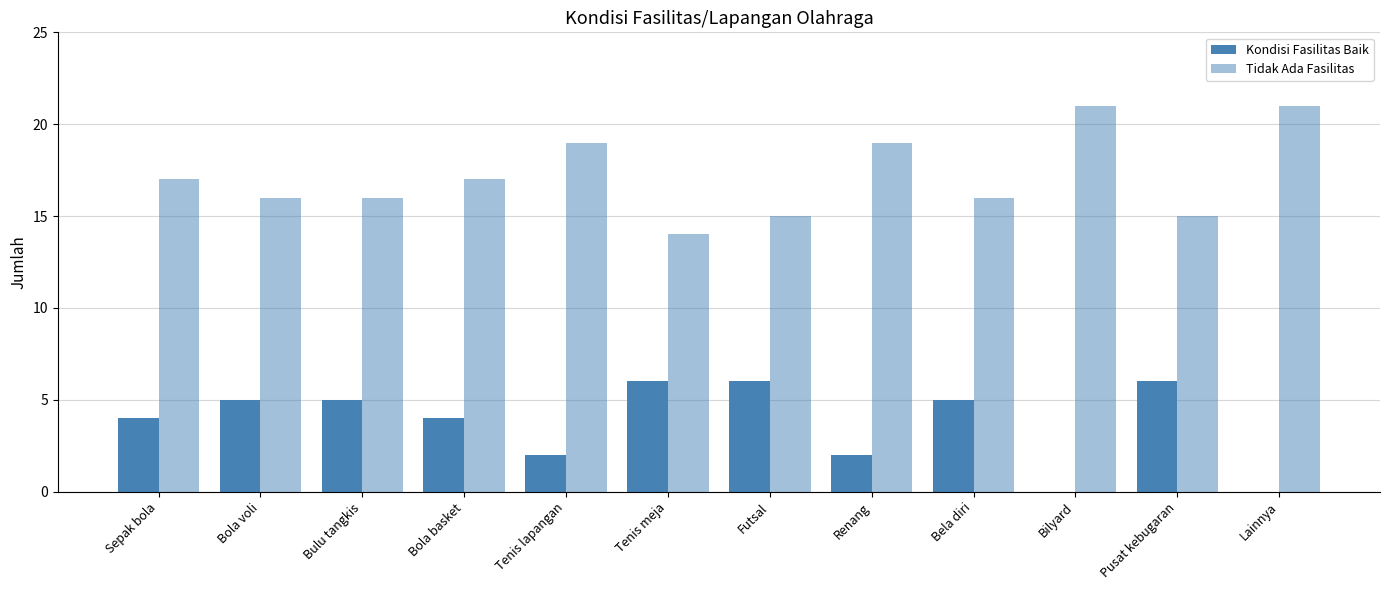

What is the sum of all Tidak Ada Fasilitas values?

206